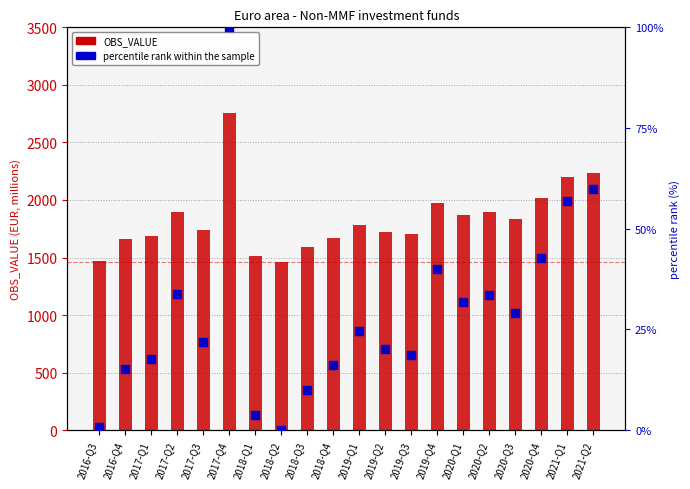

What is the total value across all series at 2019-Q4?

2015.8